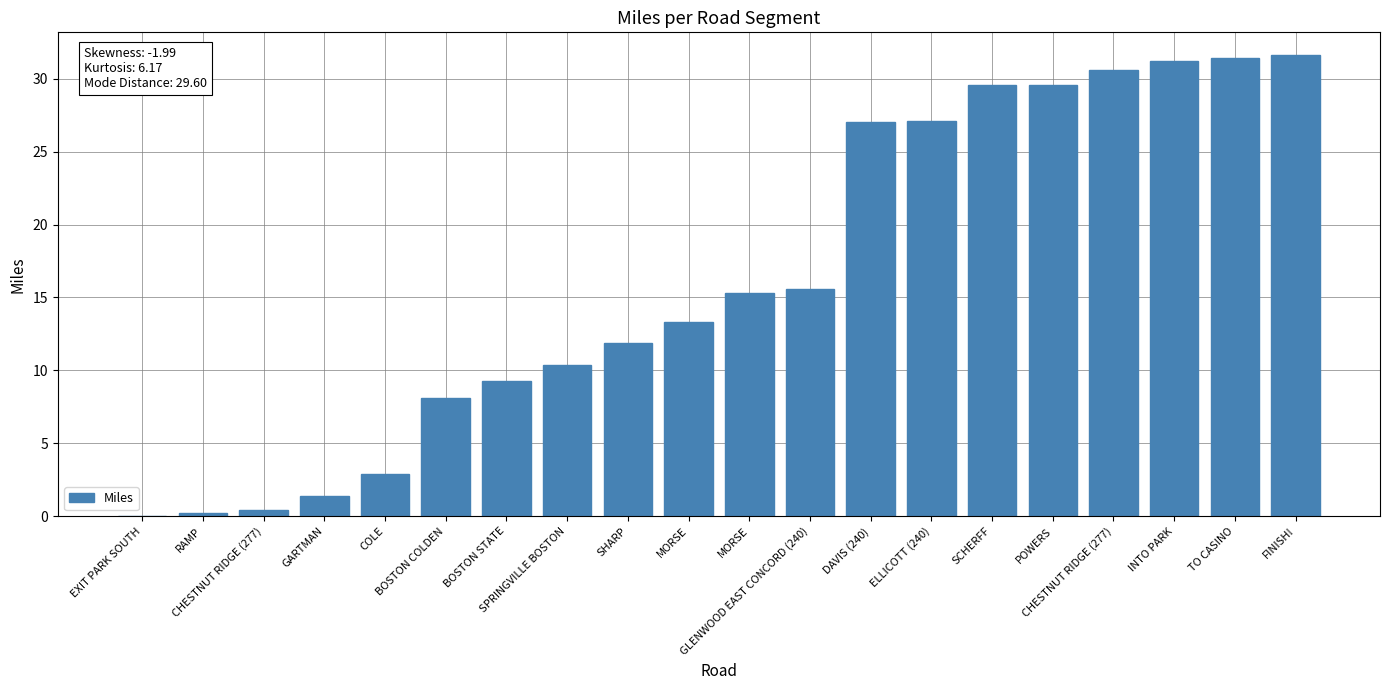

How many categories are shown in the chart?

20